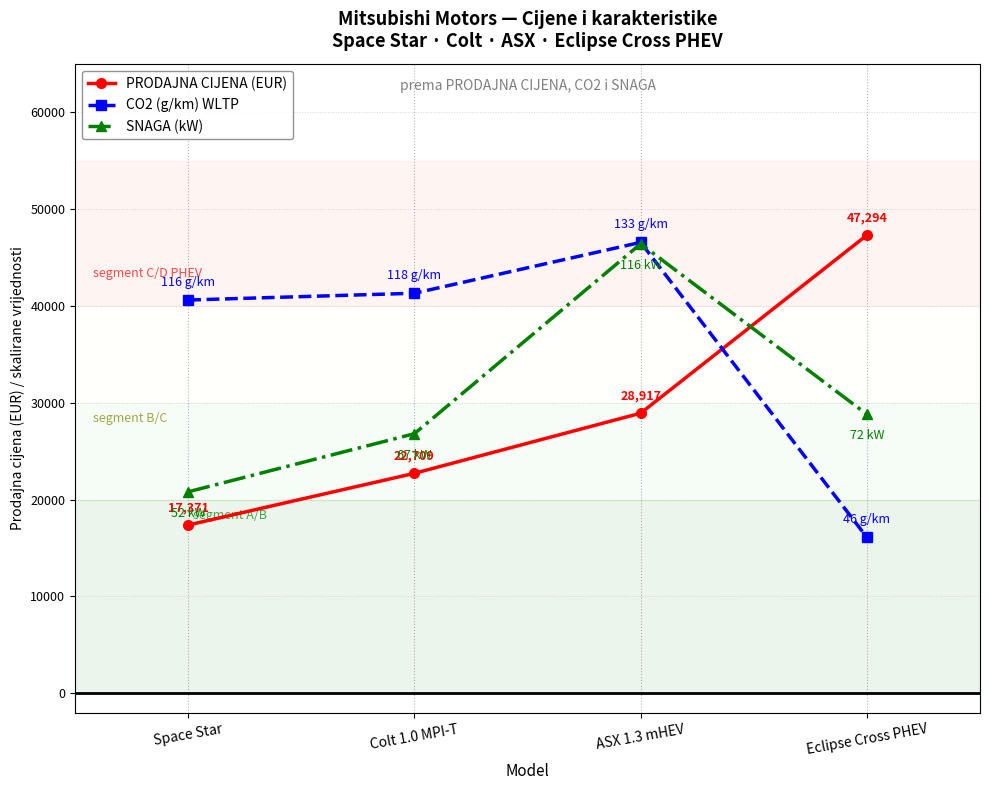

What is the average value of the SNAGA (kW) series?

30700.0